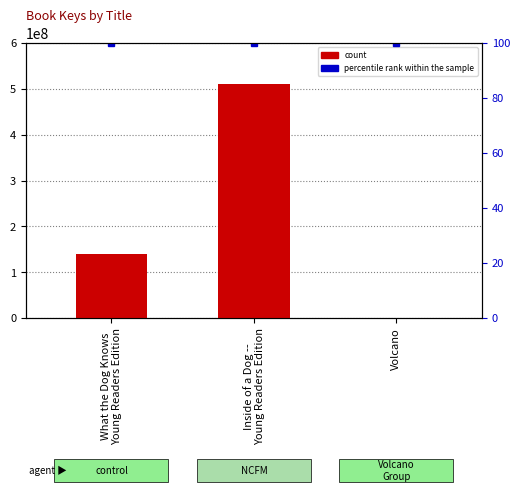

What position from the left is Inside of a Dog --
Young Readers Edition?

2